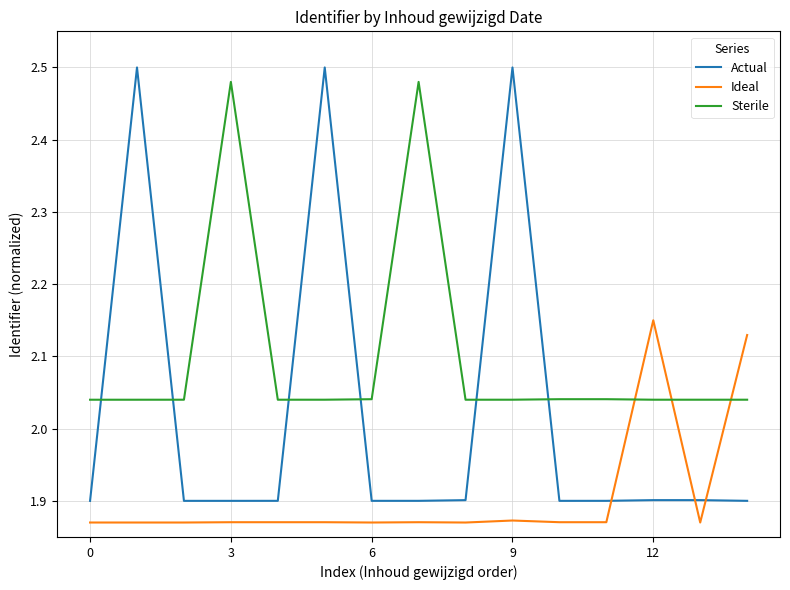

Rank the series by their average value, from highest to lowest.

Sterile, Actual, Ideal